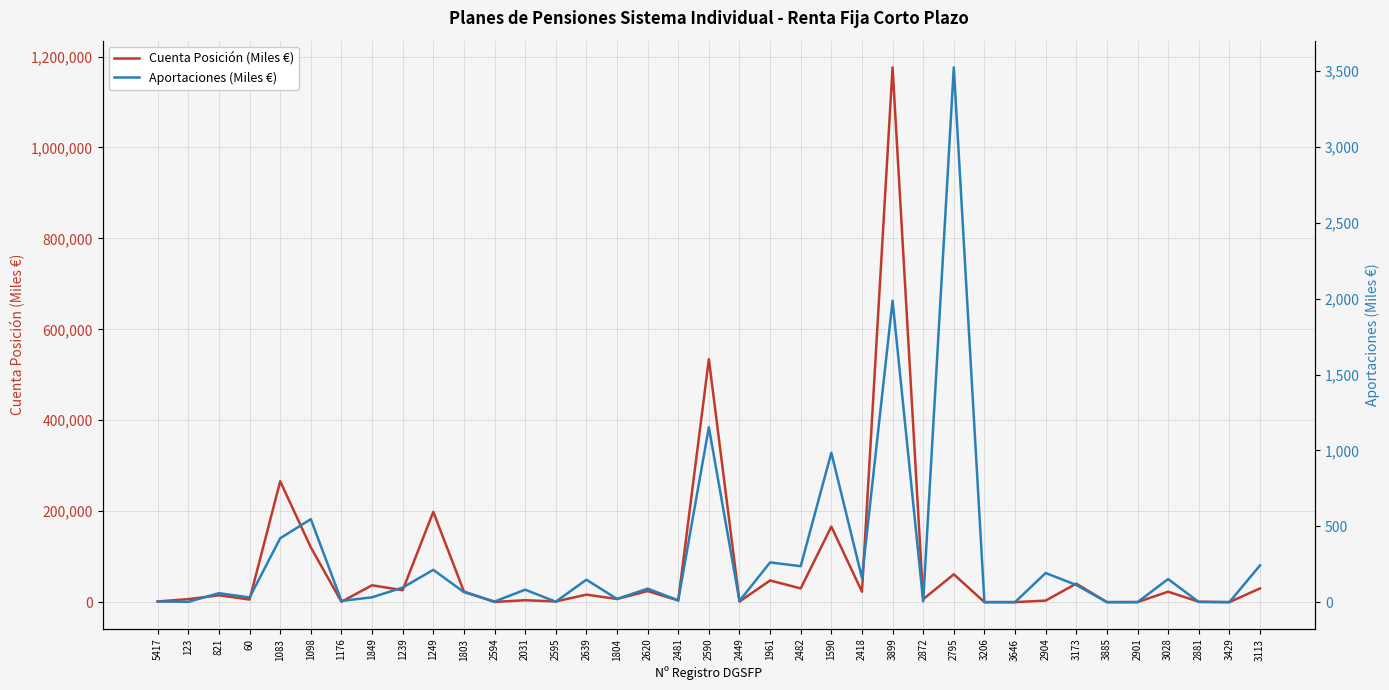

How many lines are shown in the chart?

2